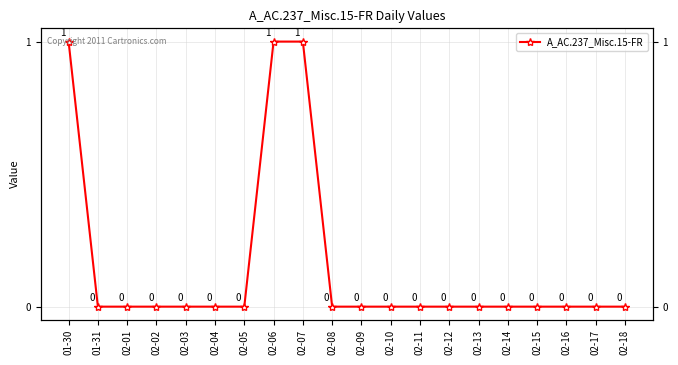

How many data points does each series have?

20